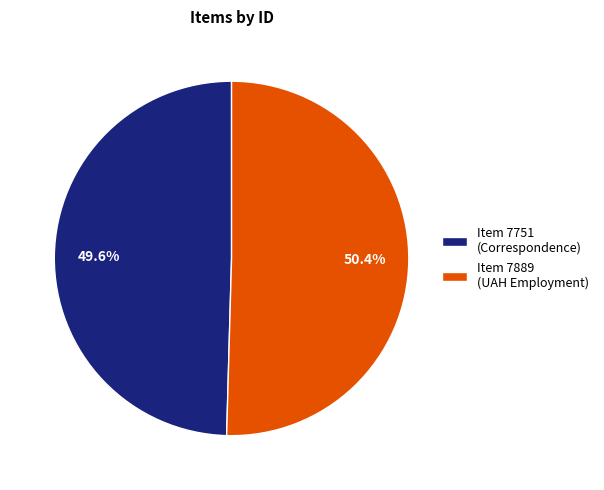

Is there any slice that represents more than half of the pie?

Yes